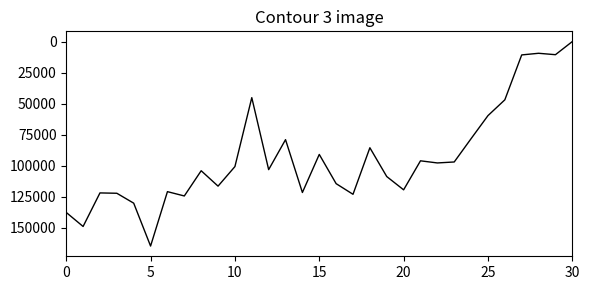

What is the maximum value shown in the chart?

164794